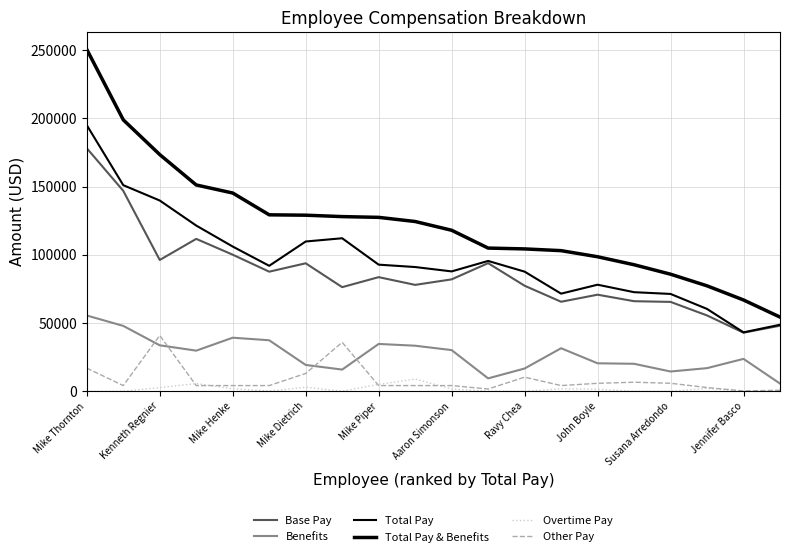

Does the chart have visible grid lines?

Yes